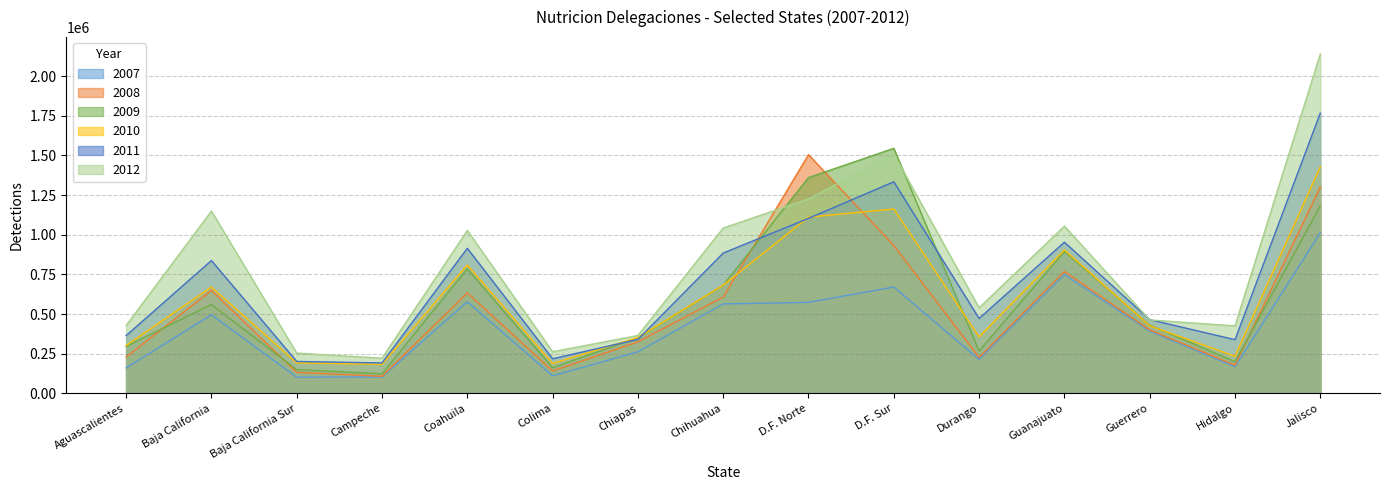

At how many categories does at least one series exceed 631104?

7